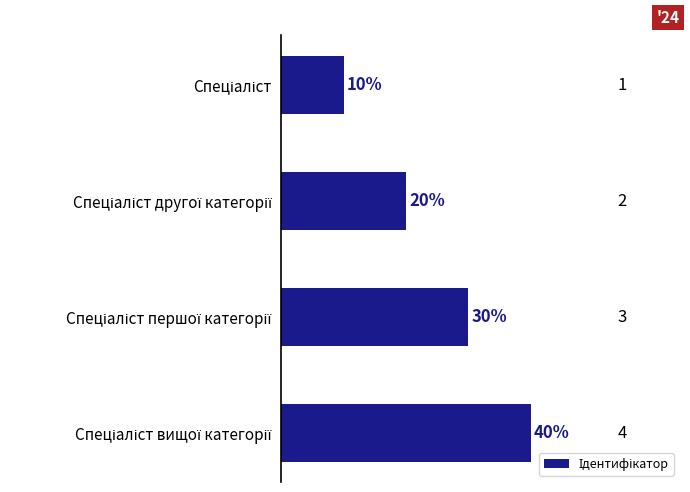

What is the value of the 3rd bar from the top?

3